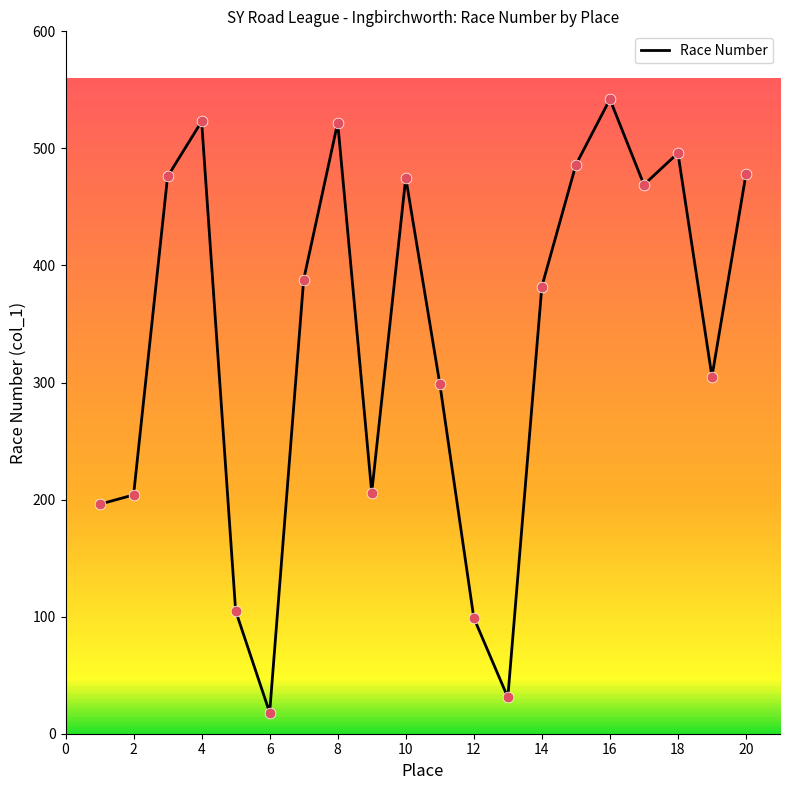

What is the difference between the maximum and minimum values?

524